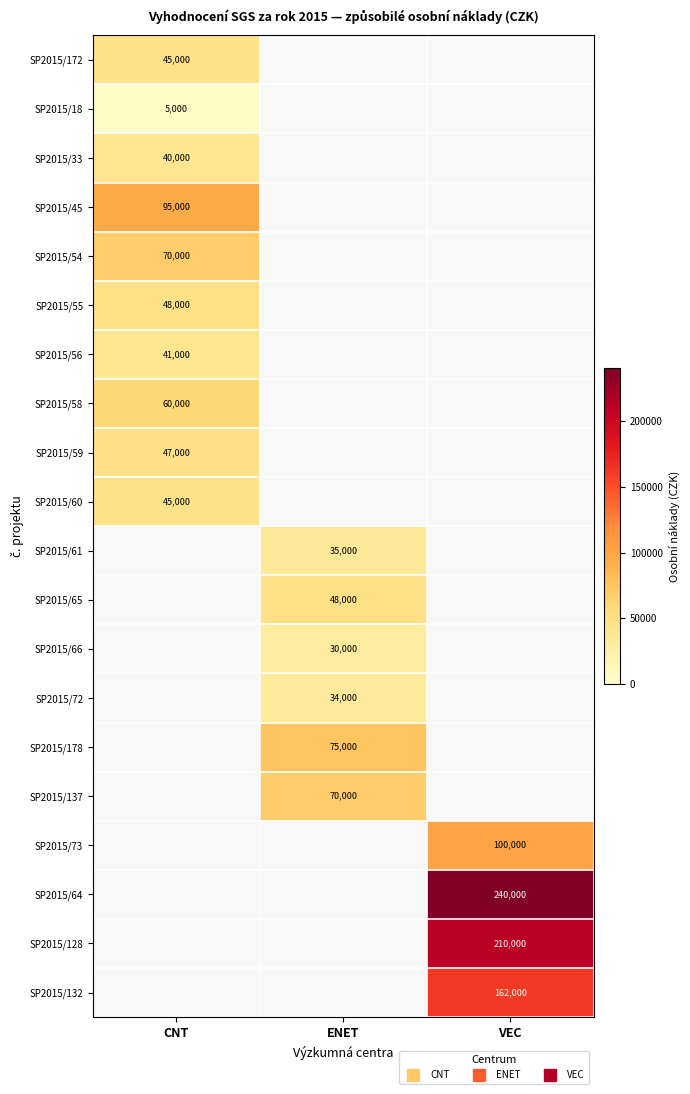

Between ENET and VEC, which is larger?

VEC